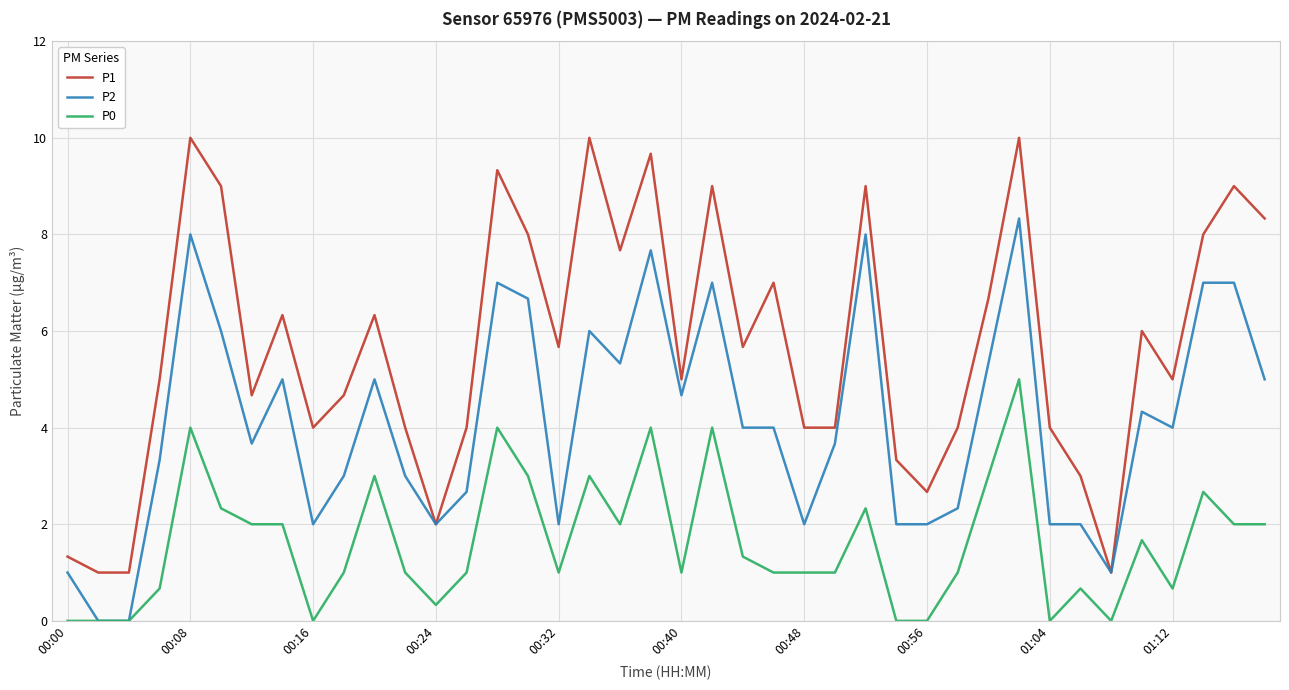

Which series has the widest spread of values?

P1